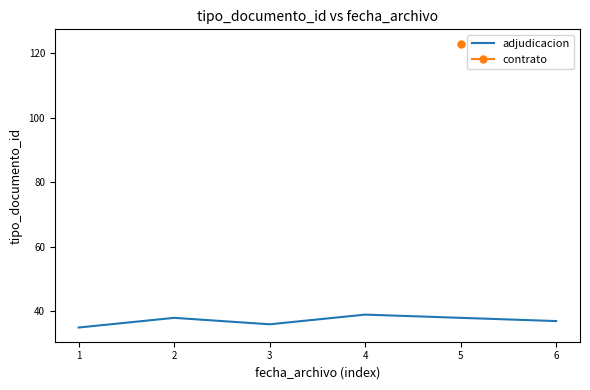

The value of adjudicacion at 6 is 37. True or false?

True